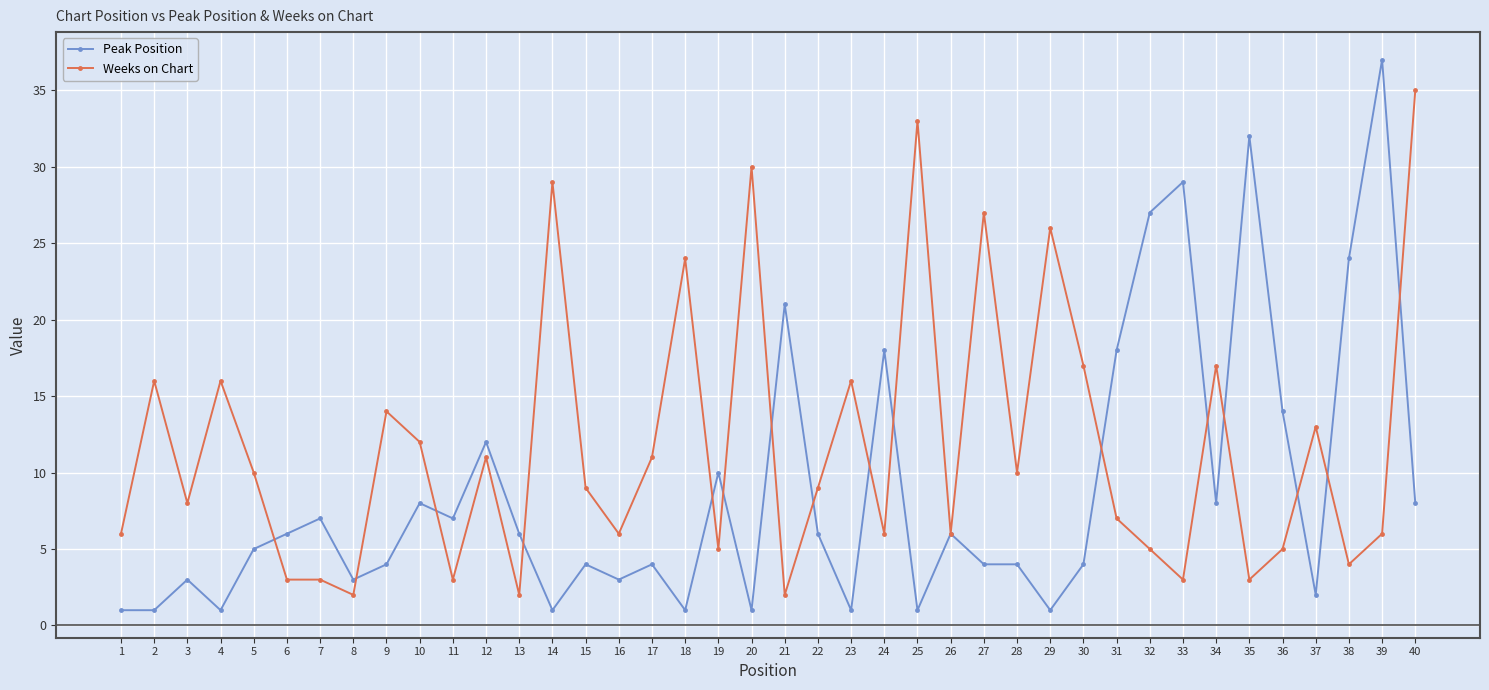

Which series has the largest total across all categories?

Weeks on Chart